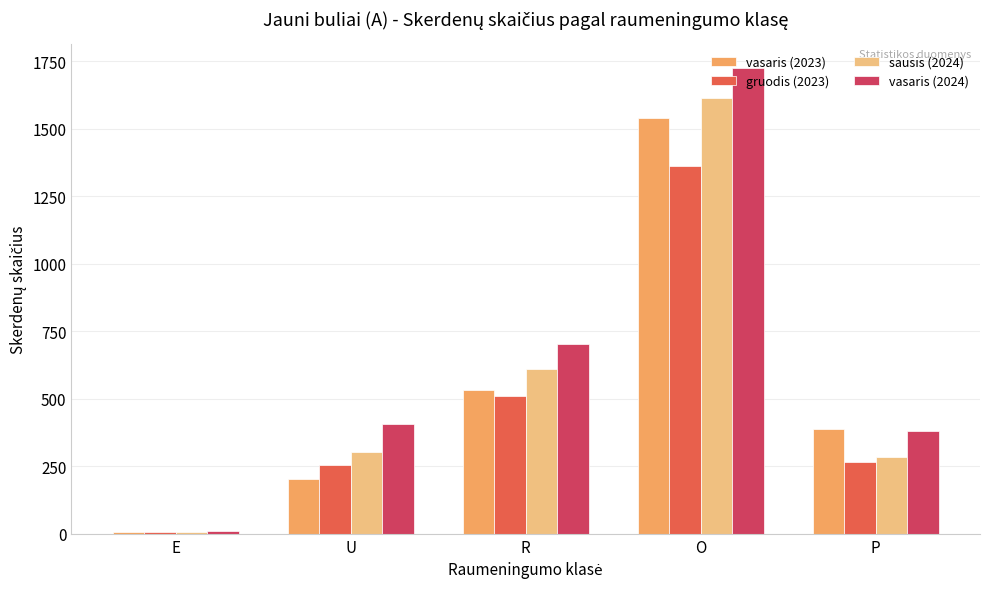

What is the maximum value shown in the chart?

1726